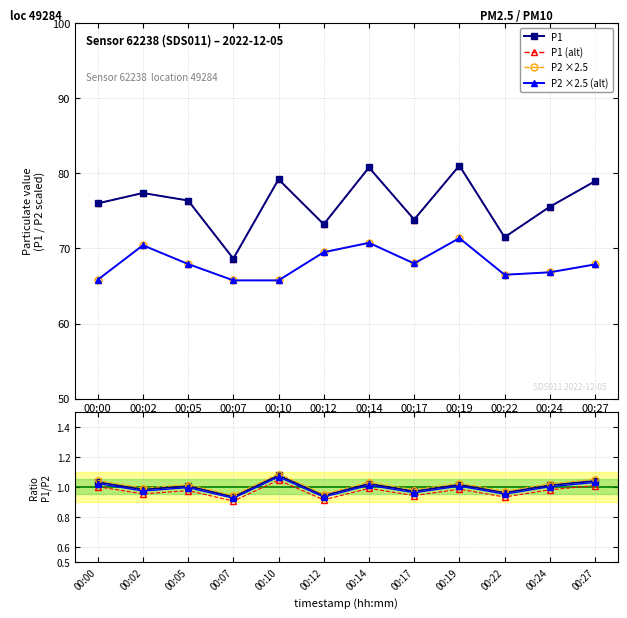

How many lines are shown in the chart?

2